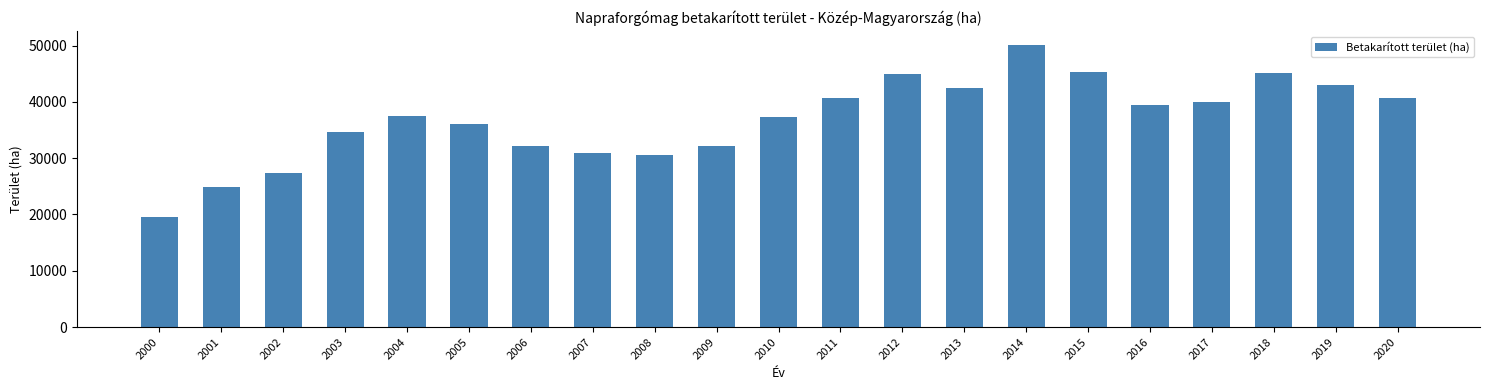

What is the value of the 6th bar from the left?

36000